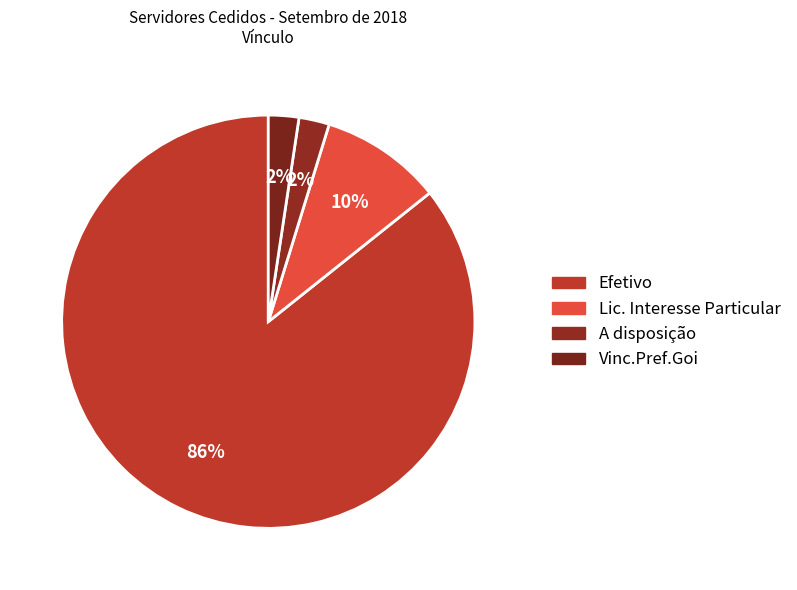

How many slices are in this pie chart?

4